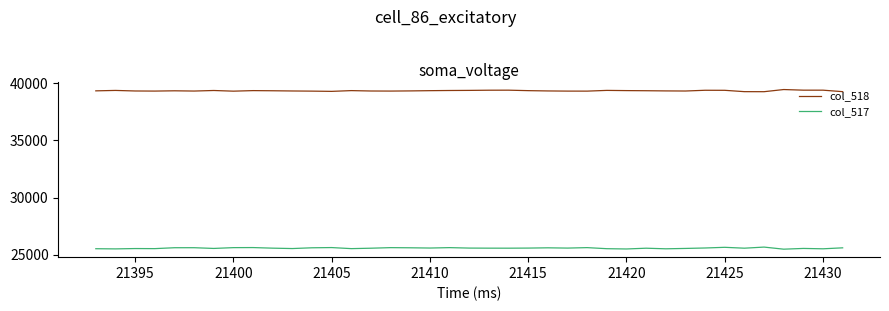

List the series in order of their peak value, highest first.

col_518, col_517